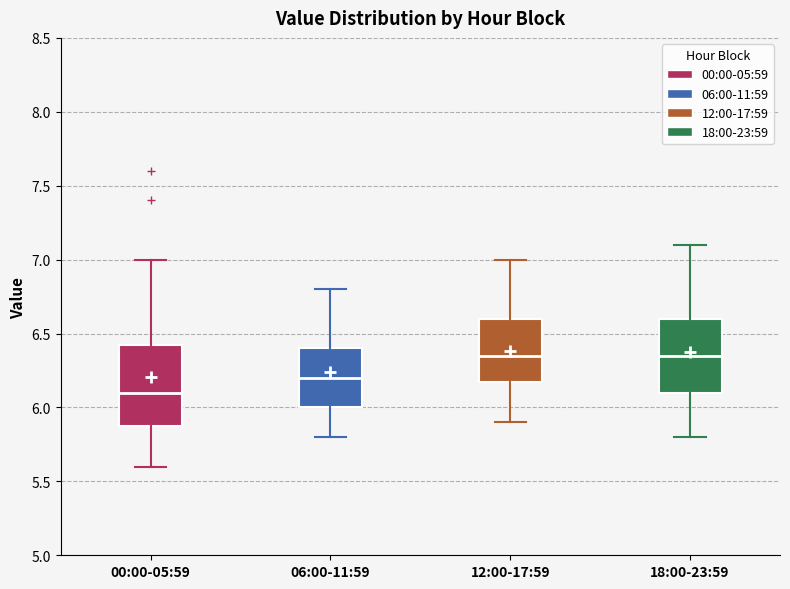

Reading left to right, transcribe this box plot: for each box, give where its median line is, the range the box spans, and where its two whiskers end, as read against the y-axis. The values are not printed on the chart, so give them approximately, as read against the axis.

00:00-05:59: median 6.10, box 5.90 to 6.45, whiskers 5.60 to 7.00
06:00-11:59: median 6.20, box 6.00 to 6.40, whiskers 5.80 to 6.80
12:00-17:59: median 6.35, box 6.20 to 6.60, whiskers 5.90 to 7.00
18:00-23:59: median 6.35, box 6.10 to 6.60, whiskers 5.80 to 7.10